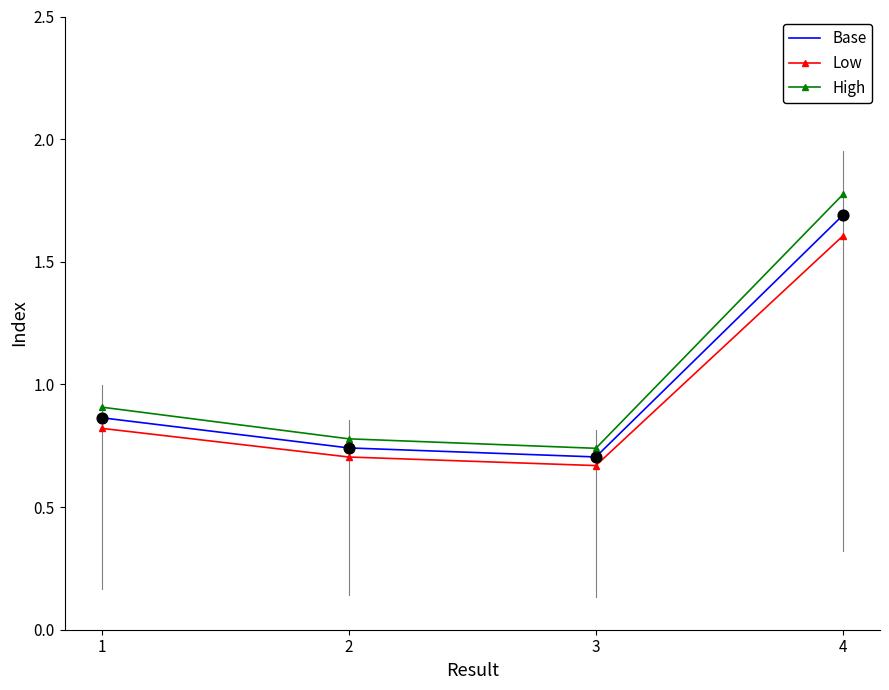

Between 2 and 4, which series saw the biggest shift?

High